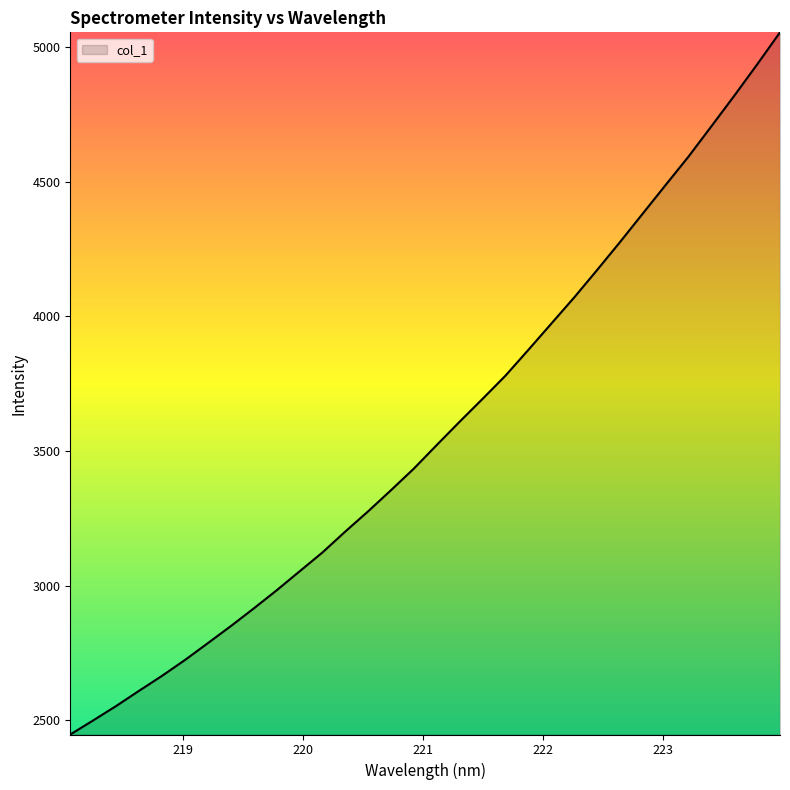

What is the minimum value shown in the chart?

2446.9